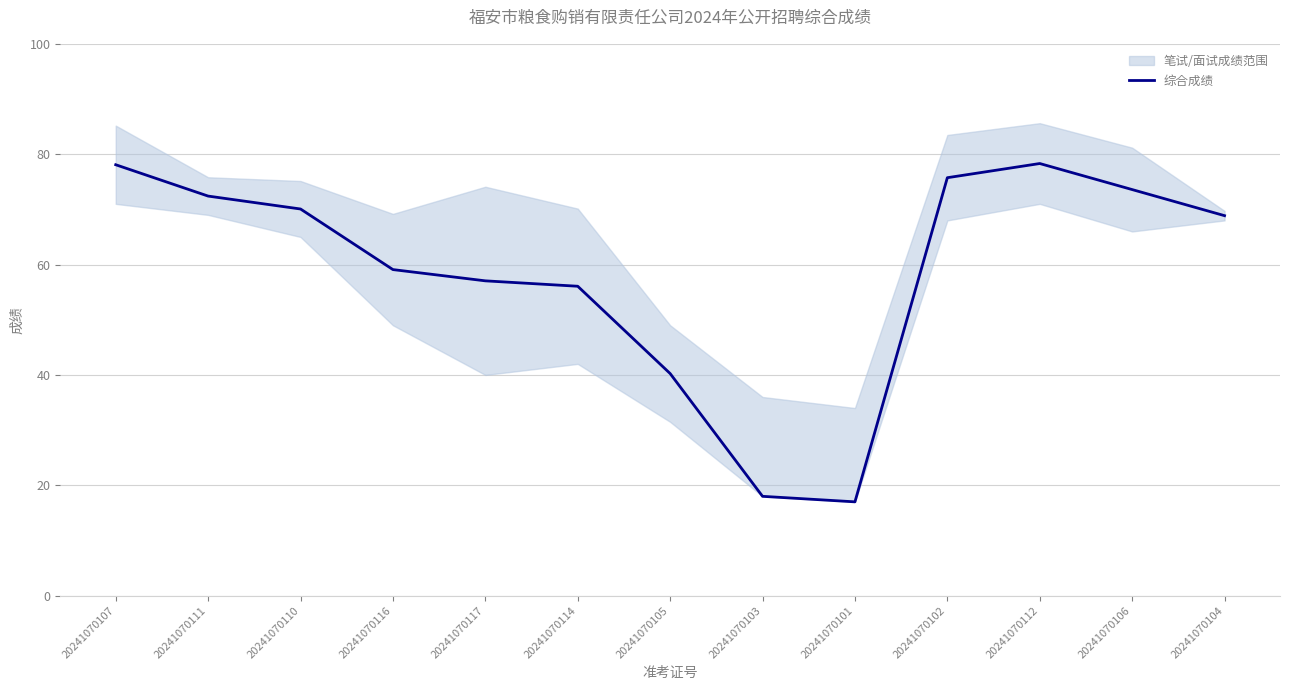

Count the number of values greater than 68.

7